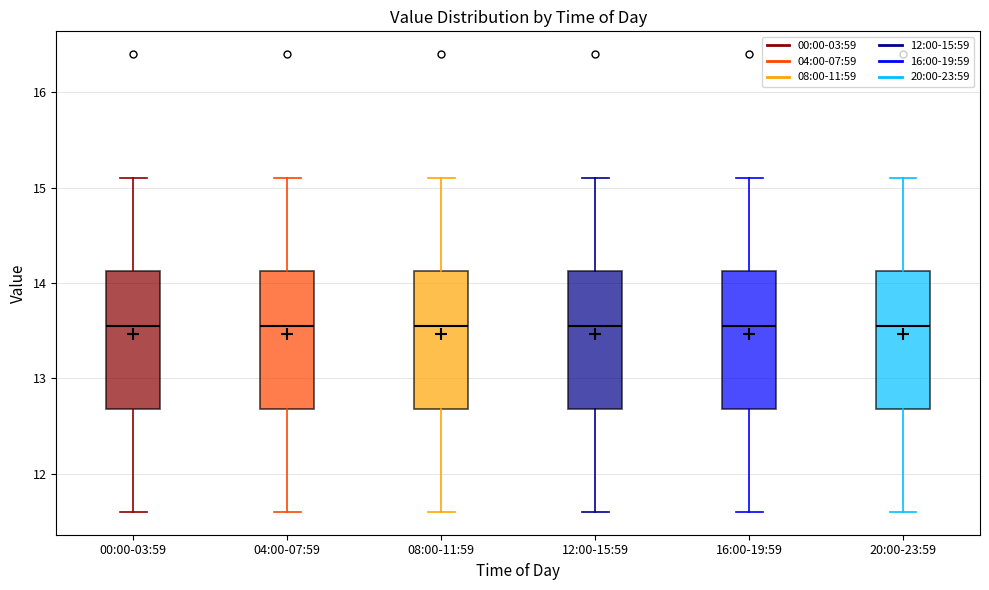

Where is the lower edge of the box for 20:00-23:59 on the y-axis? The values are not printed on the chart, so give them approximately, as read against the axis.

12.7